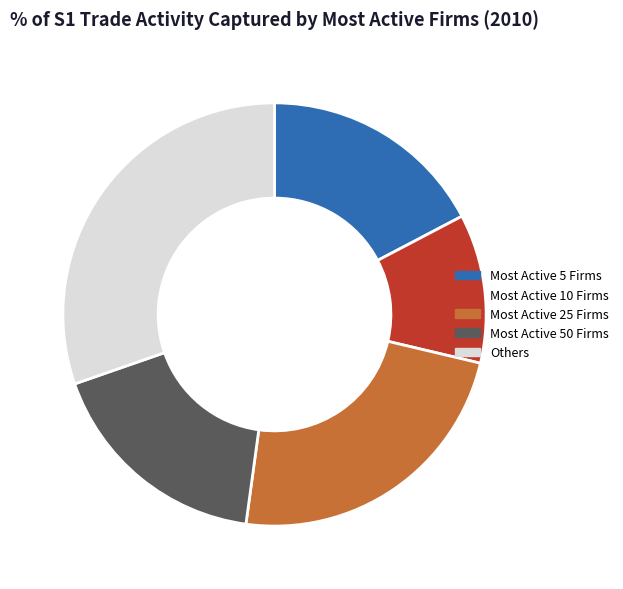

Is it true that Most Active 10 Firms is 32% of the pie?

False